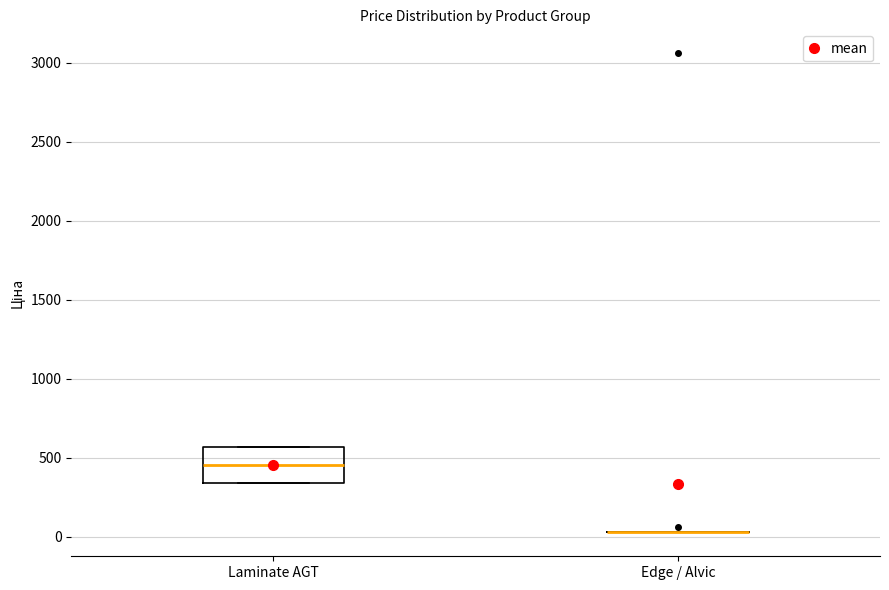

Reading left to right, read every box against the y-axis: the position of its median line, the range the box covers, and the ends of its whiskers. The values are not printed on the chart, so give them approximately, as read against the axis.

Laminate AGT: median 450, box 350 to 550, whiskers 350 to 550
Edge / Alvic: box collapsed to a line at 50, whiskers 50 to 50